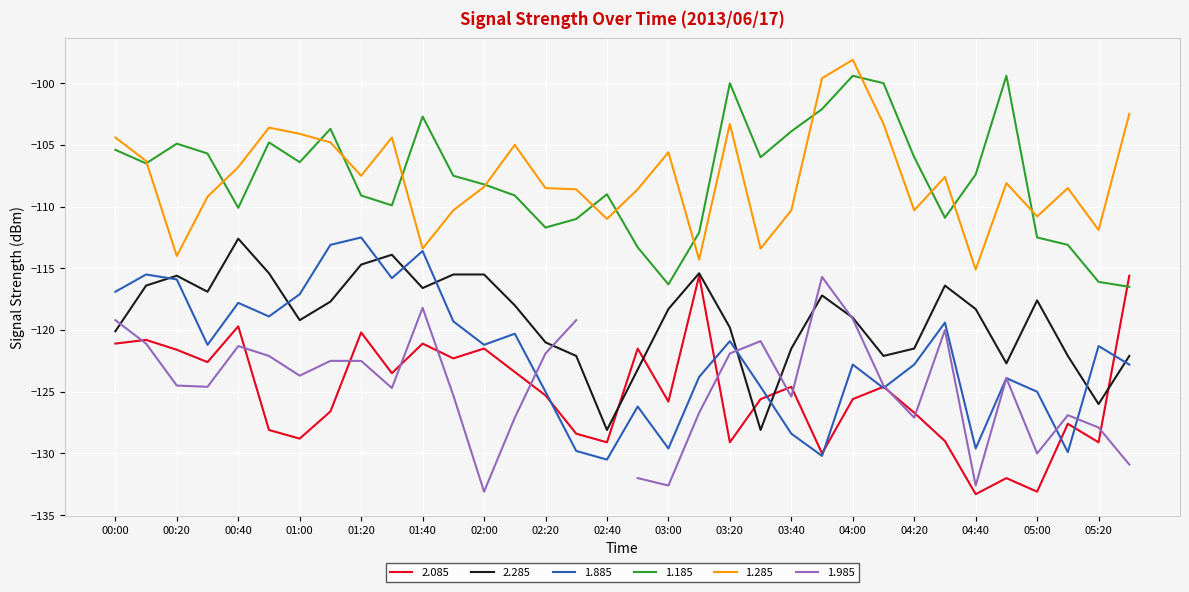

What is the difference between the second highest and minimum values in the 2.085 series?

17.7